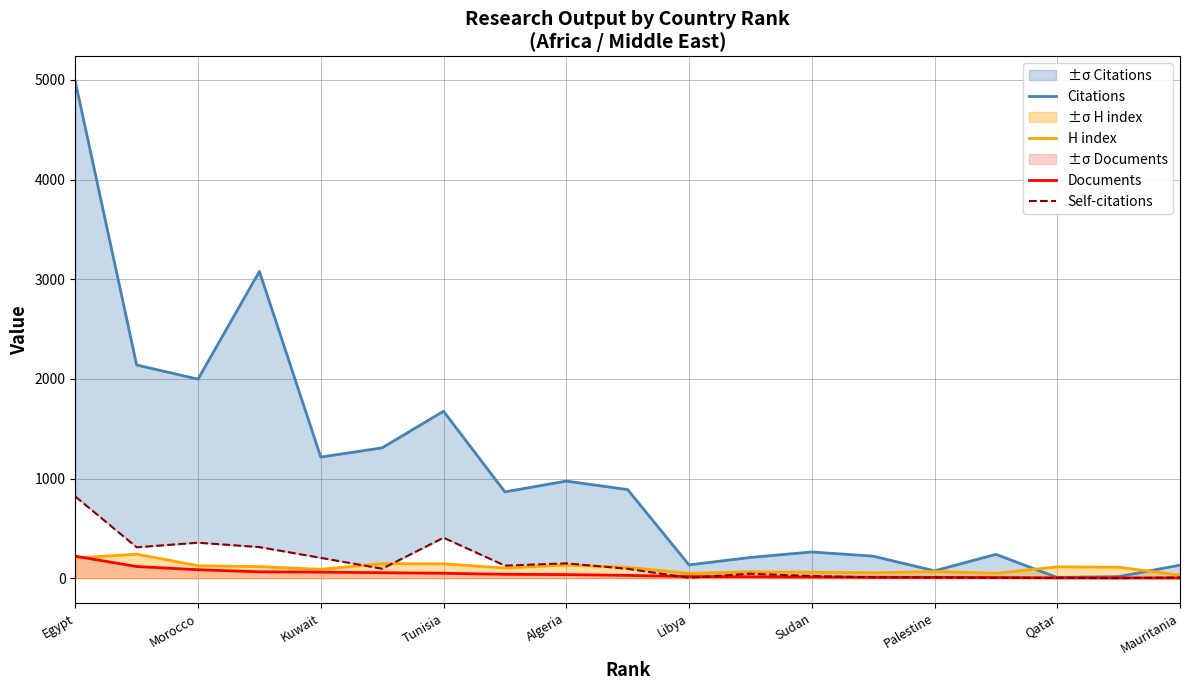

What is the maximum value for H index?

241